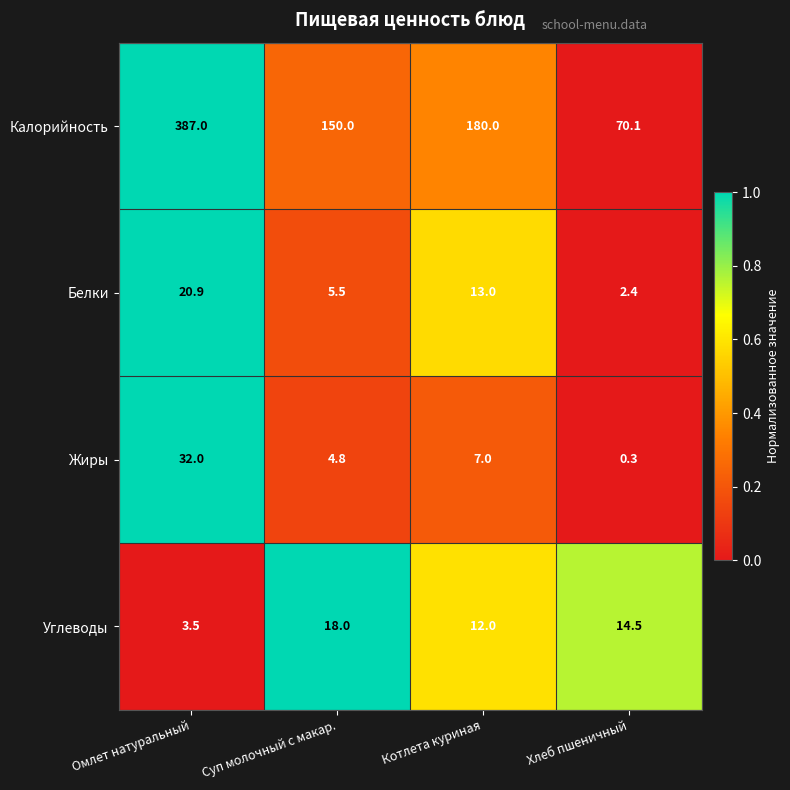

Which label corresponds to the largest value in the chart?

Омлет натуральный